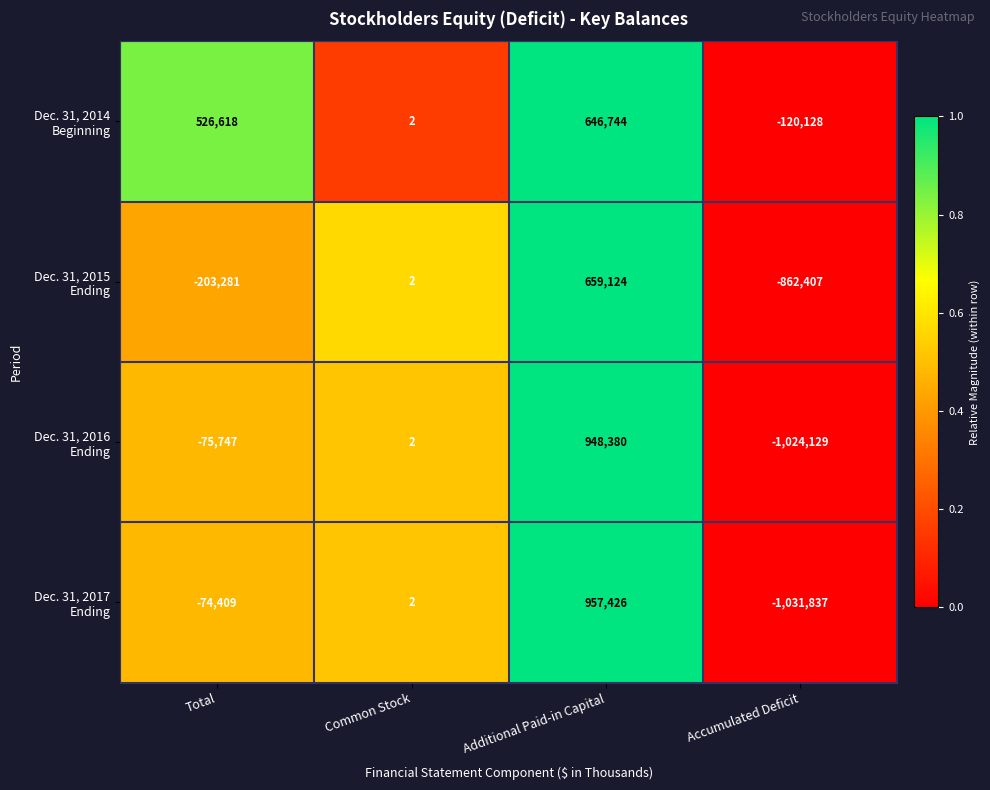

Which label corresponds to the smallest value in the chart?

Accumulated Deficit